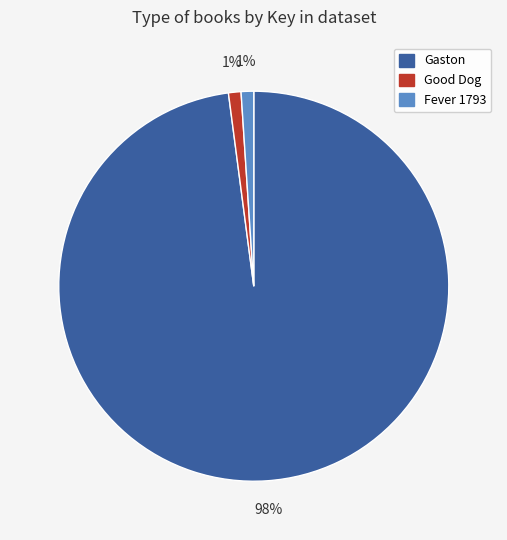

How many segments does this pie chart have?

3